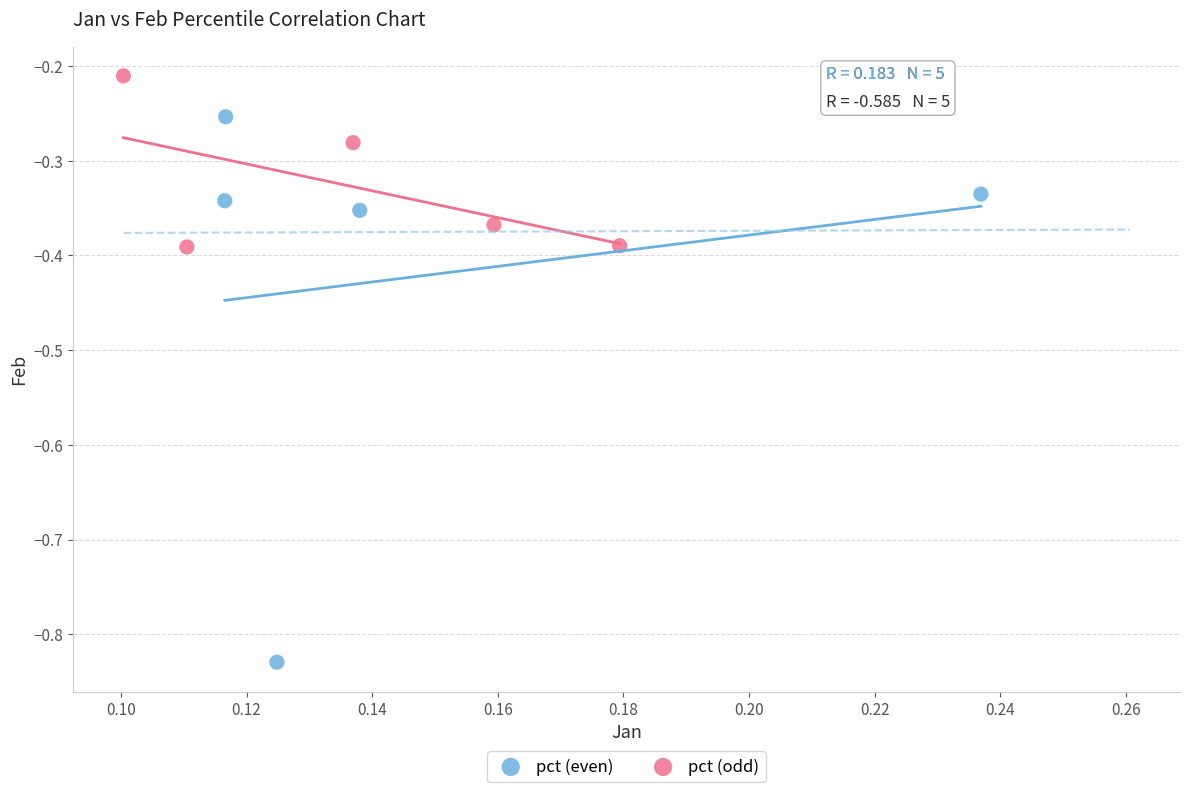

Which series reaches the maximum Y coordinate?

pct (odd)